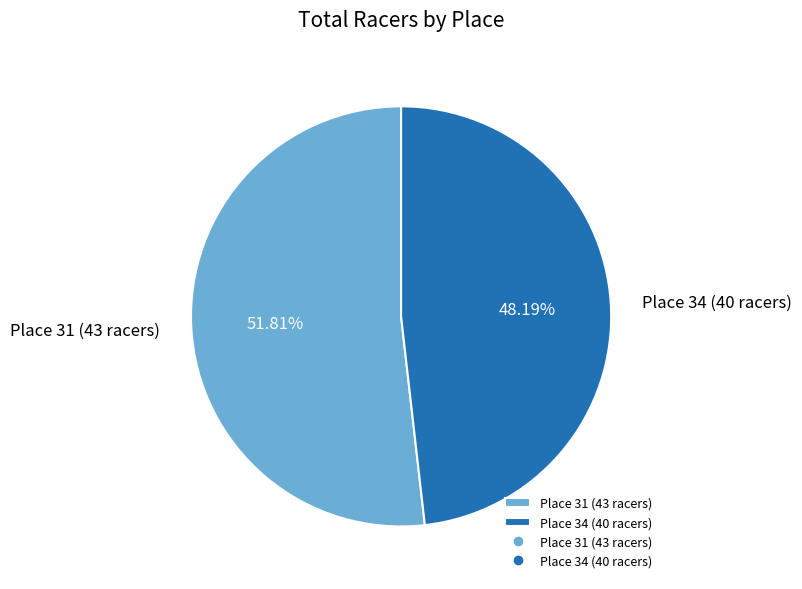

How many slices are in this pie chart?

2